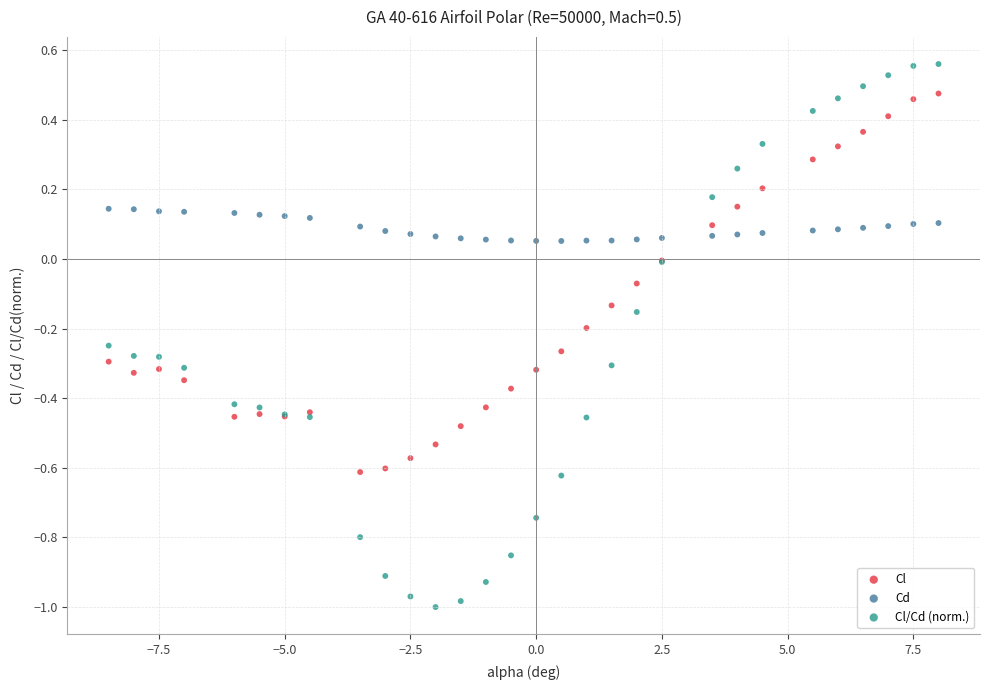

What are all the series names shown in the legend?

Cl, Cd, Cl/Cd (norm.)